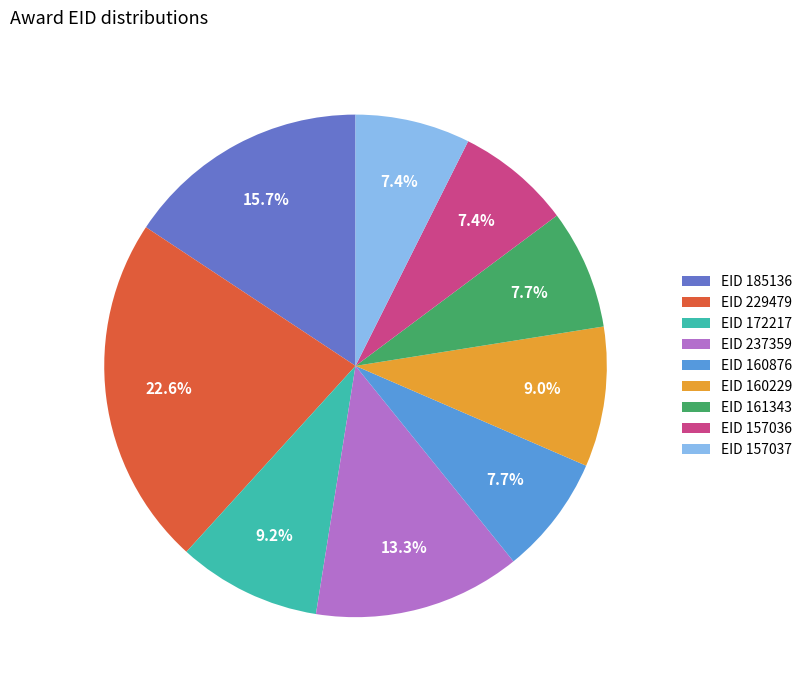

Between EID 237359 and EID 157037, which is larger?

EID 237359